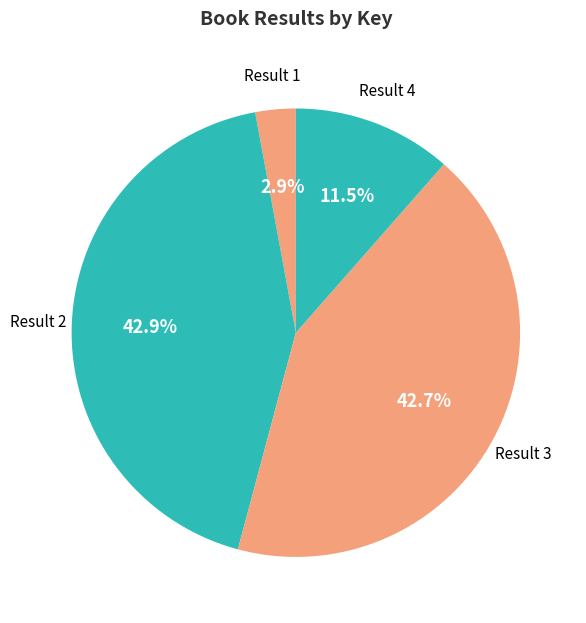

How many segments does this pie chart have?

4